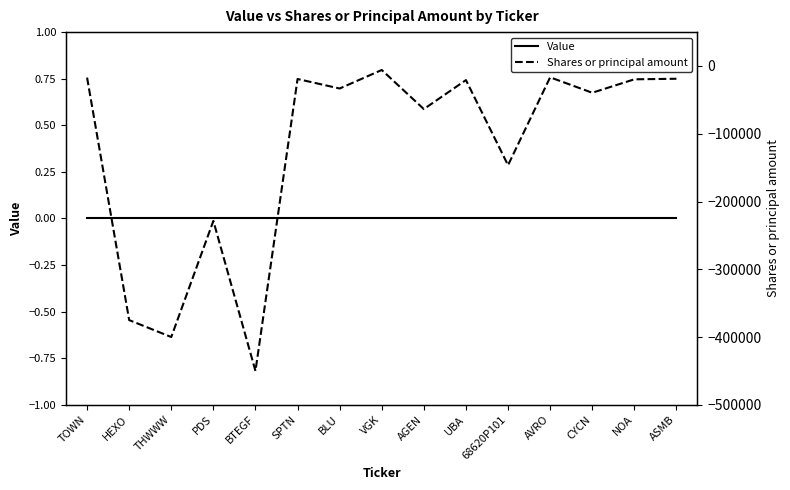

What is the difference between the Shares or principal amount values at ASMB and BLU?

14383